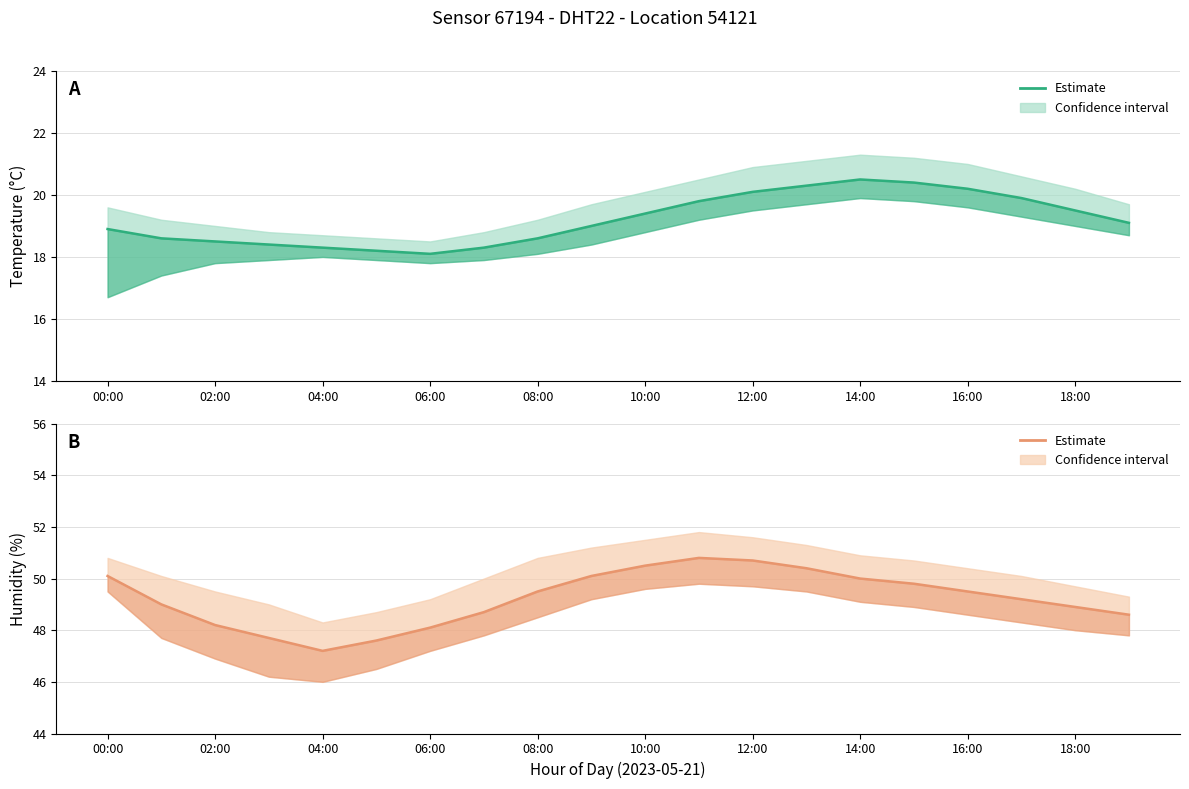

Which series has the largest total across all categories?

humidity_center